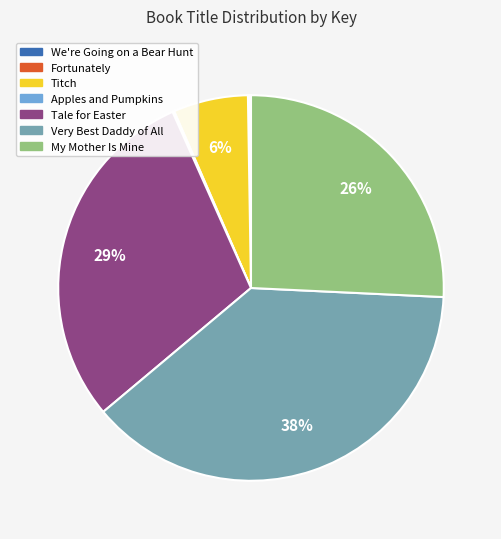

To the nearest percent, what is the difference between the largest and smallest slice percentages?

38%